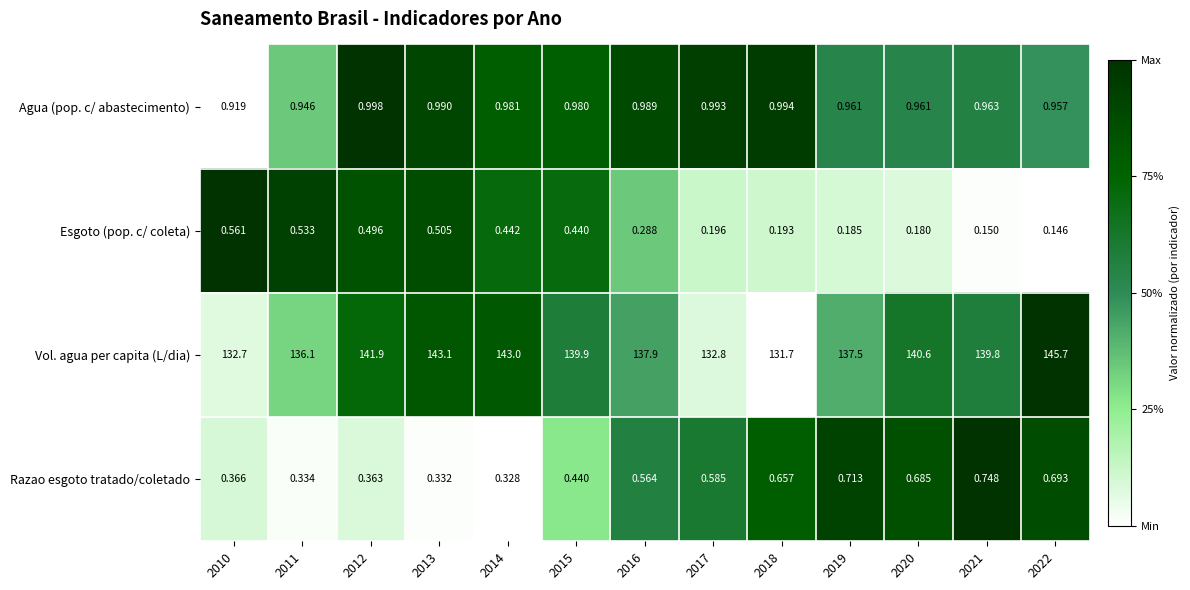

Which series has the largest total across all categories?

Vol. agua per capita (L/dia)